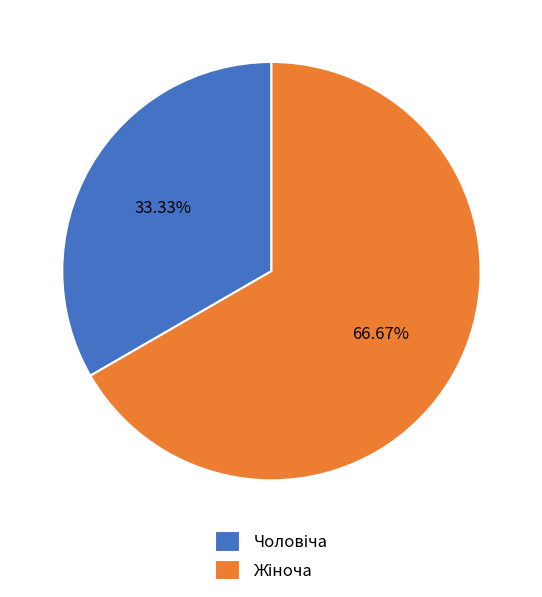

Is there any slice that represents more than half of the pie?

Yes